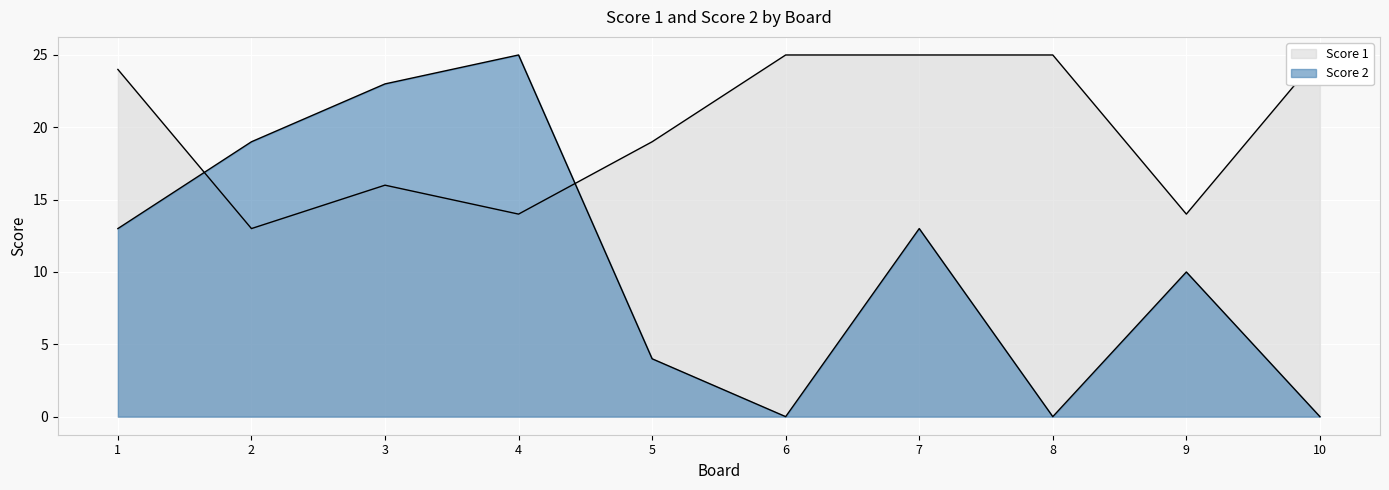

What is the difference between the Score 2 values at 3 and 1?

10